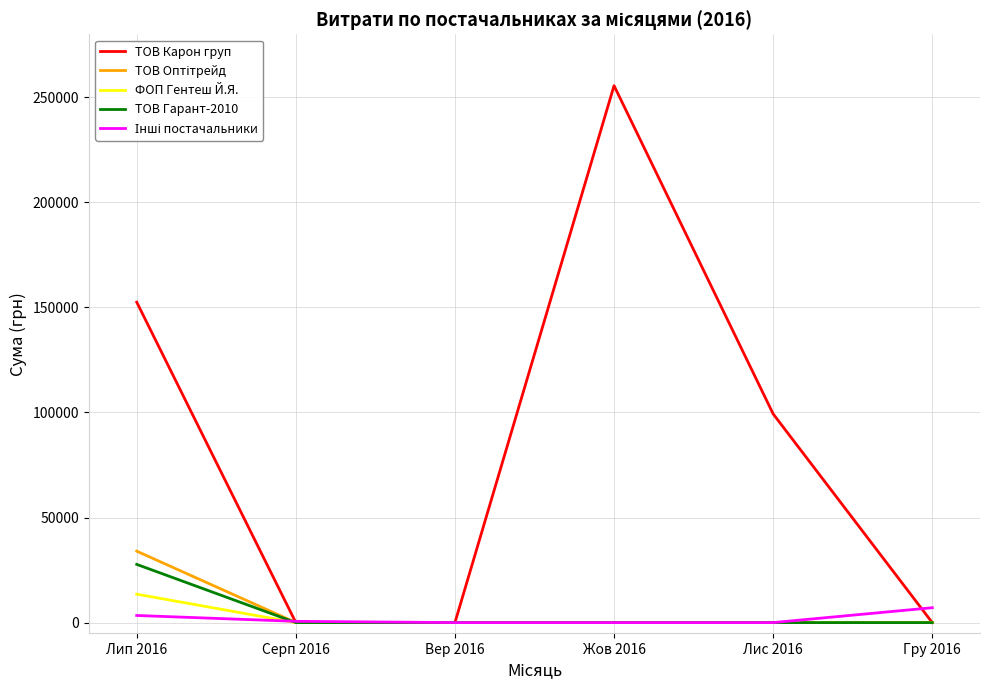

What is the maximum value shown in the chart?

255550.2